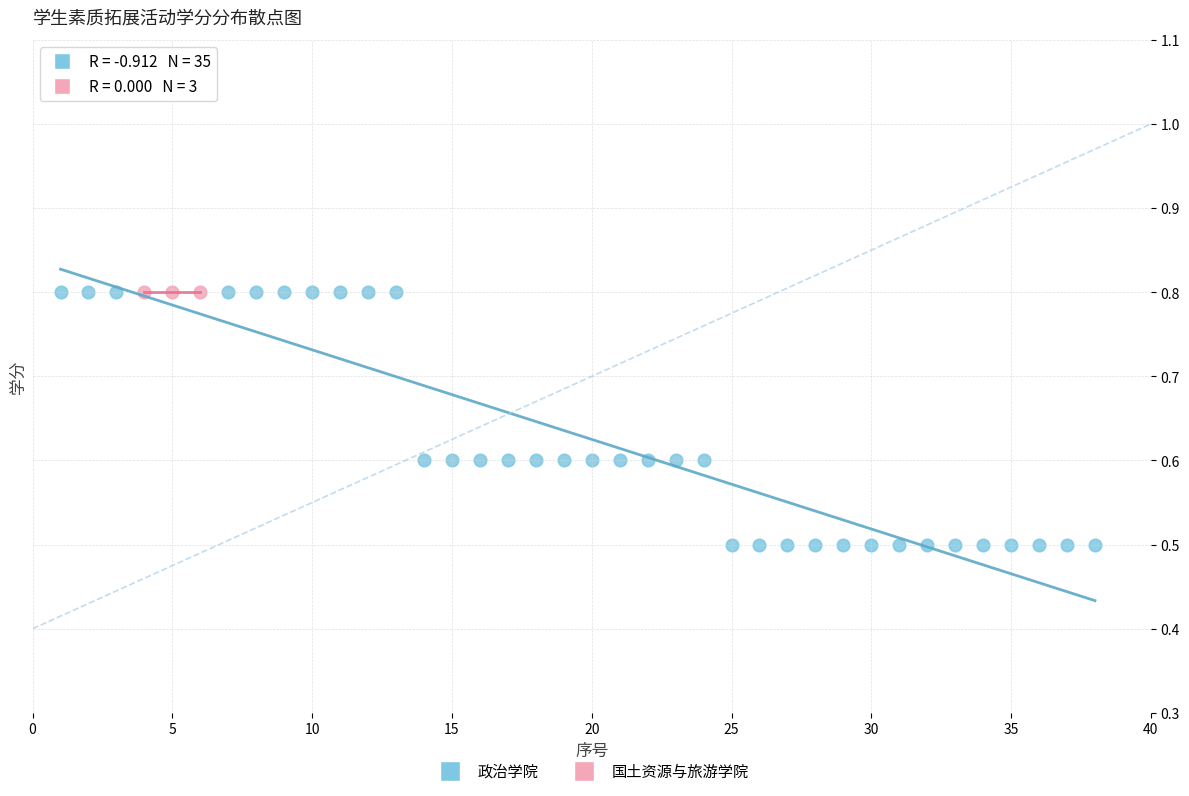

Which series contains the lowest Y value?

政治学院